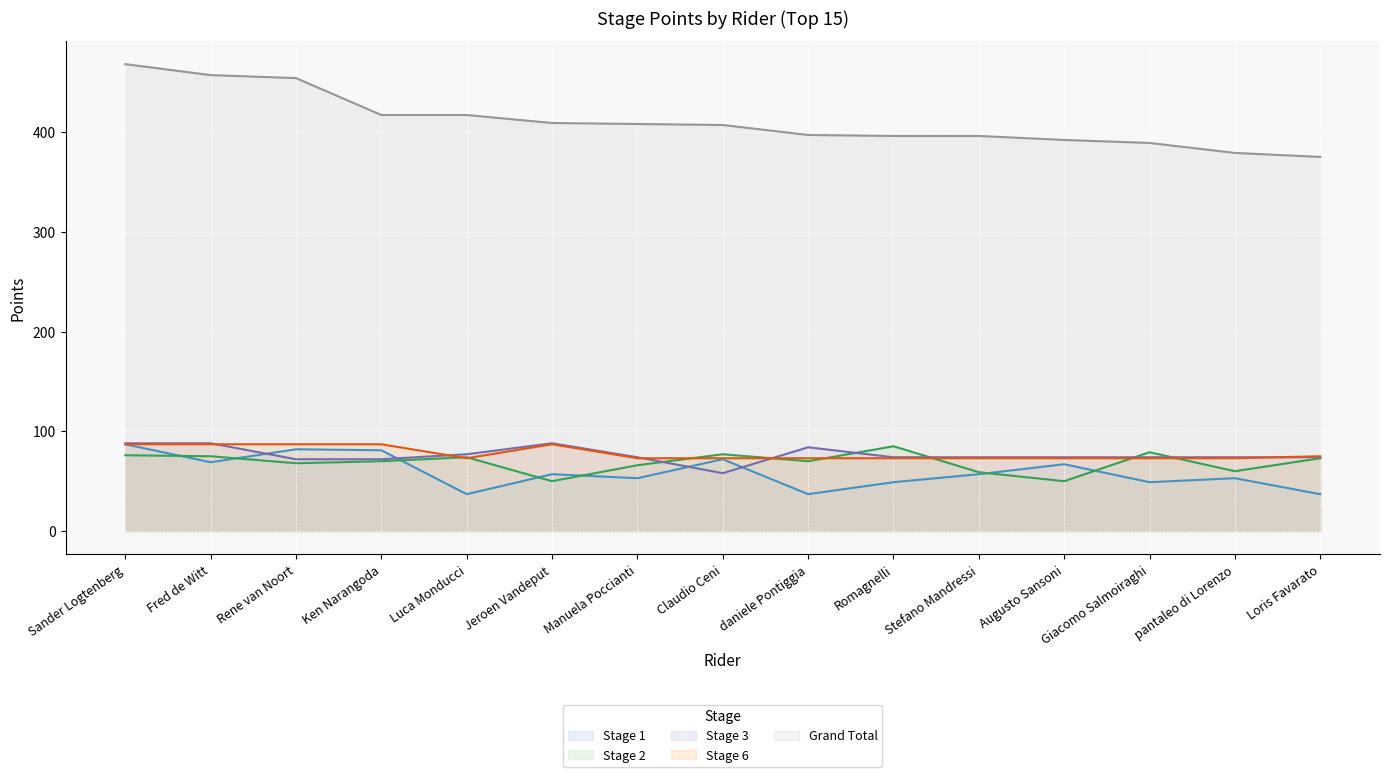

Where do Stage 6 and Stage 2 first cross each other?

Ken Narangoda and Luca Monducci